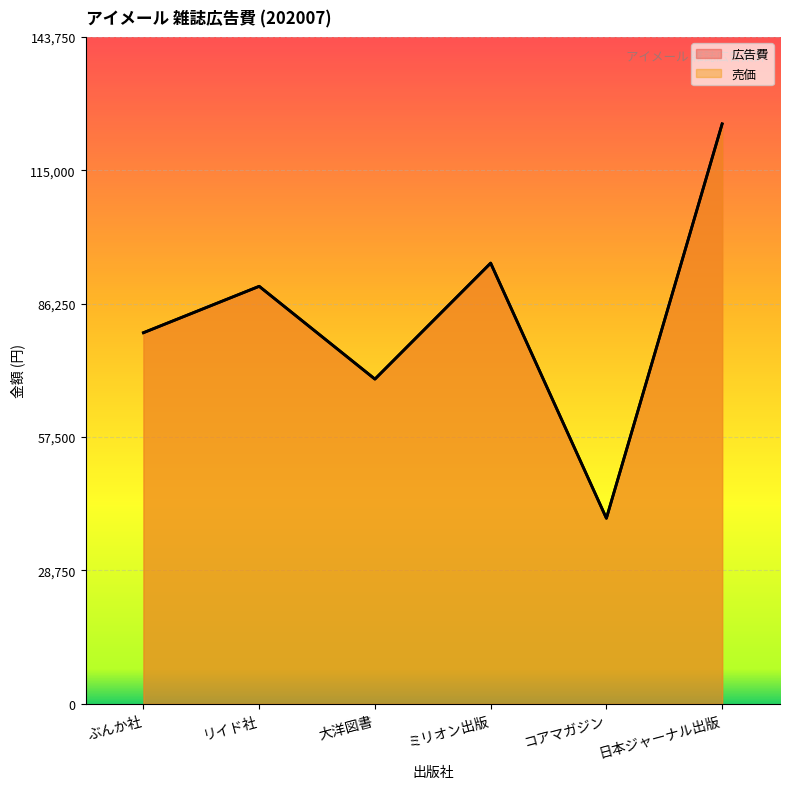

How many data points in 売価 are above 90000?

2